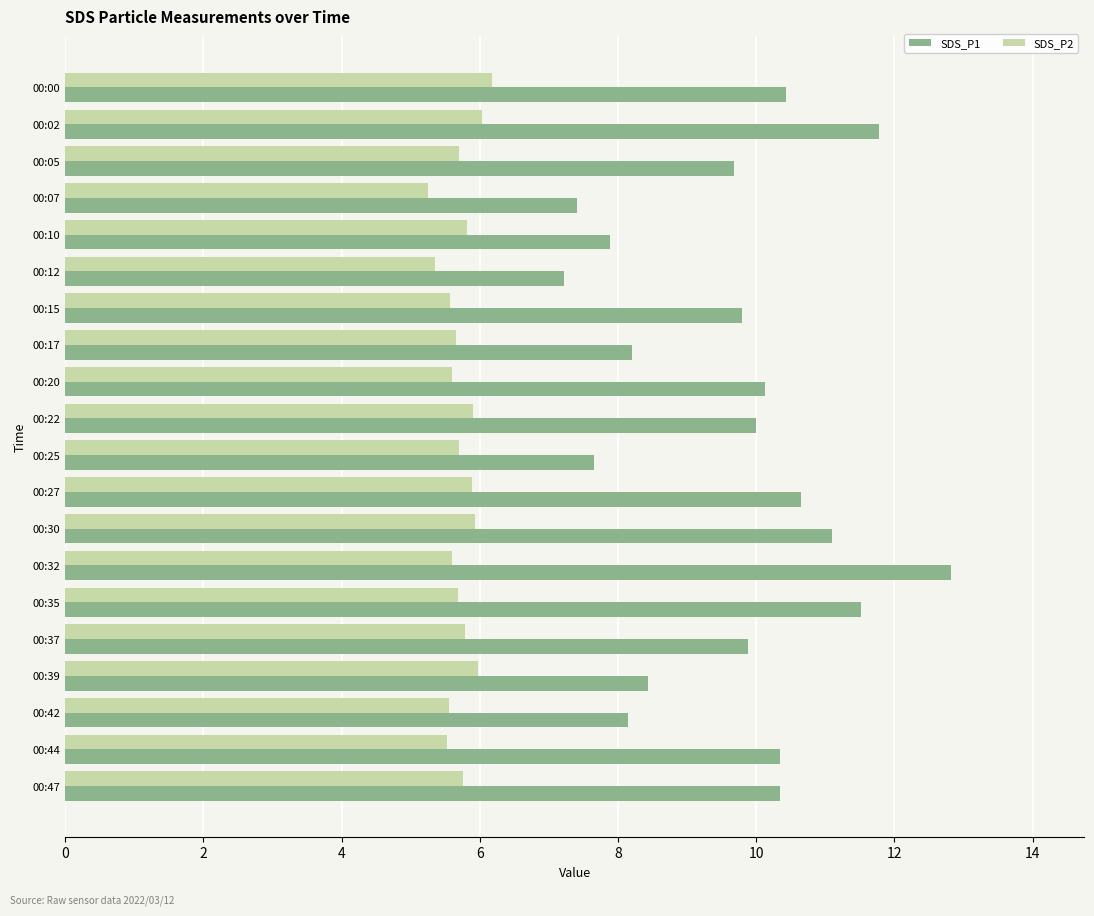

Which label corresponds to the largest value in the chart?

00:32